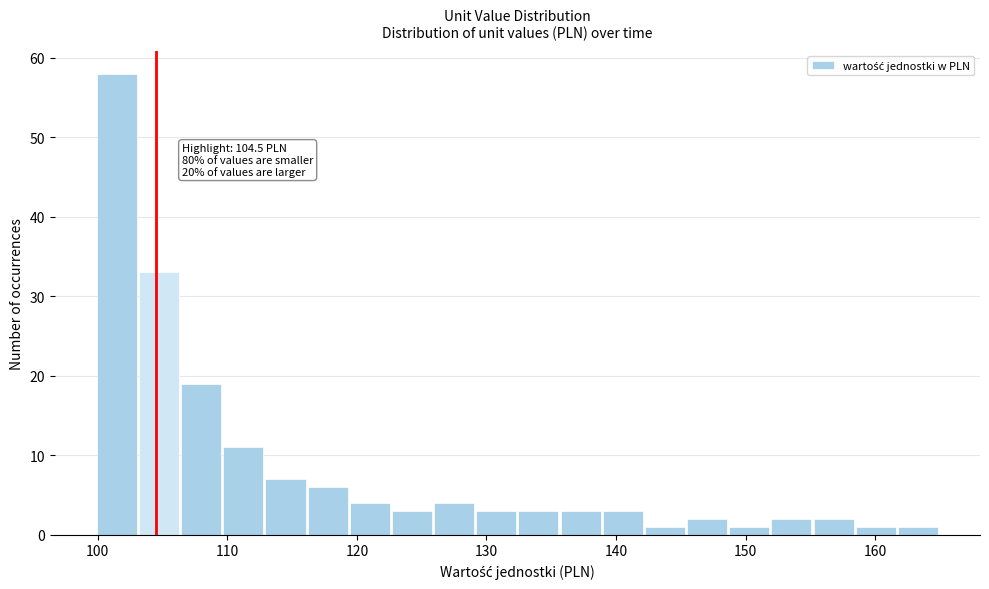

Around what value on the x-axis is the tallest bar? Give the approximate position of its centre, as read against the axis.

101